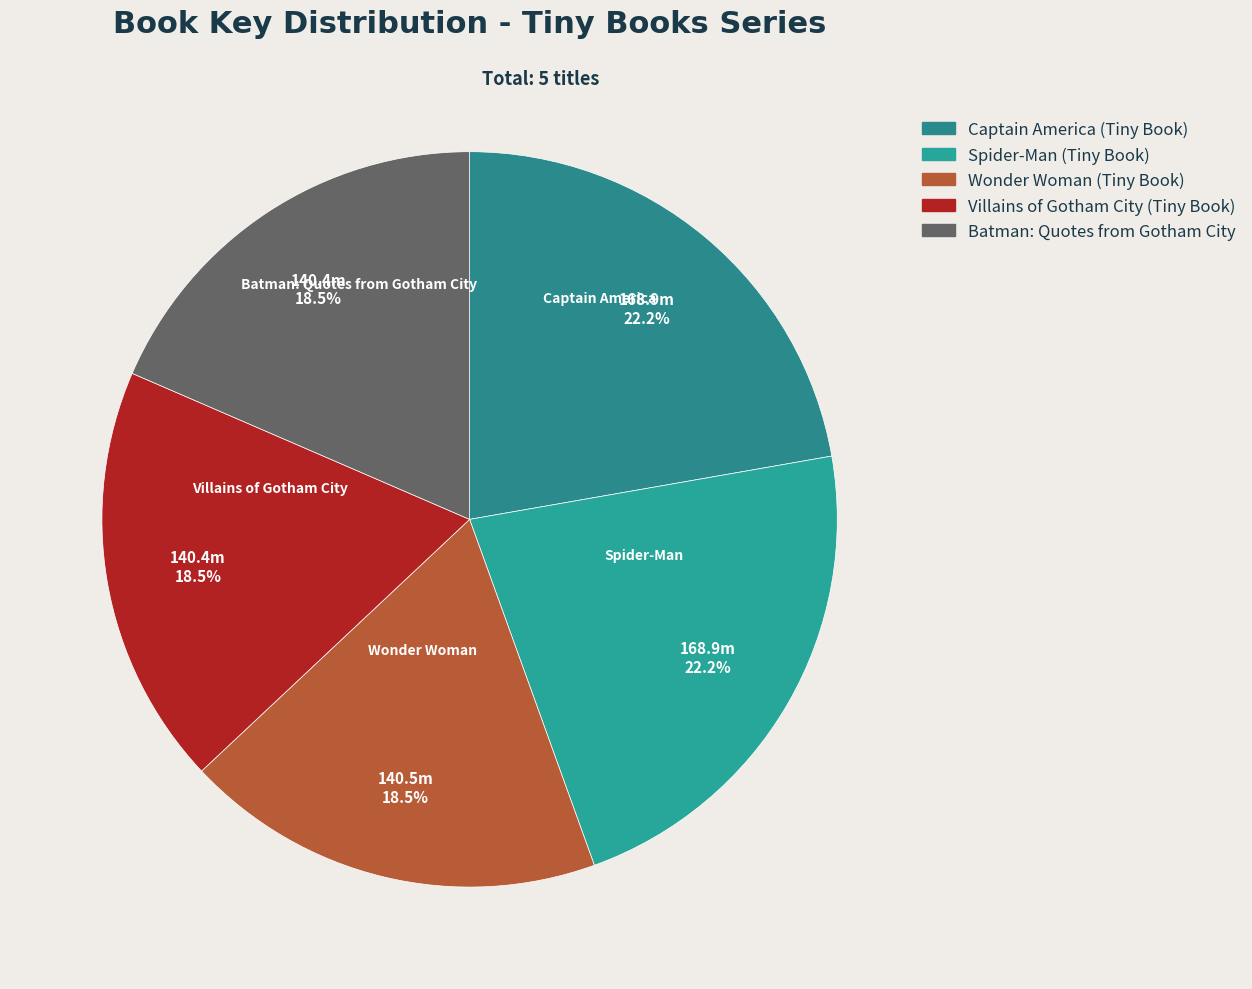

How many slices are in this pie chart?

5